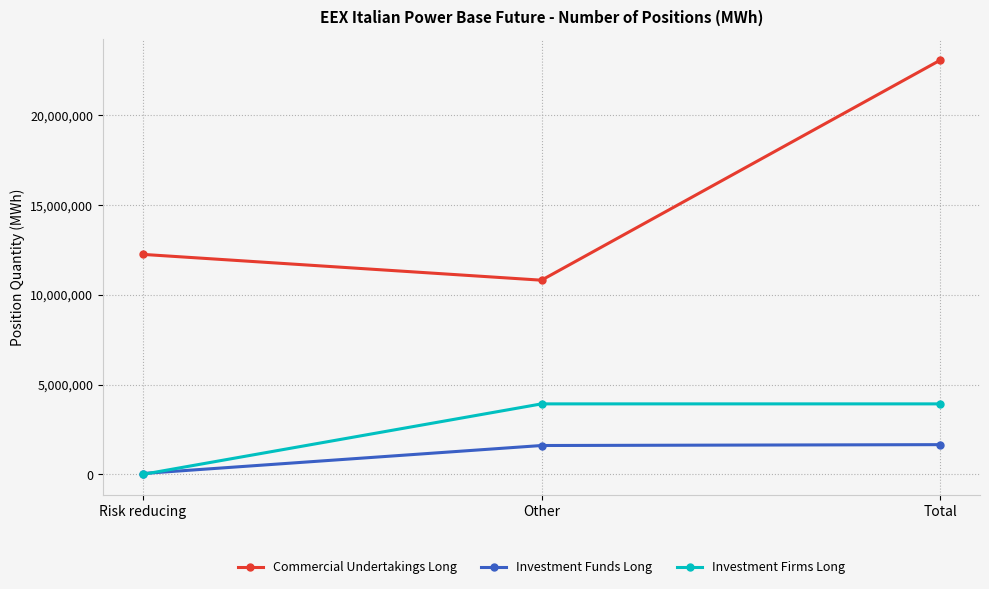

Between Risk reducing and Other, which series saw the biggest shift?

Investment Firms Long